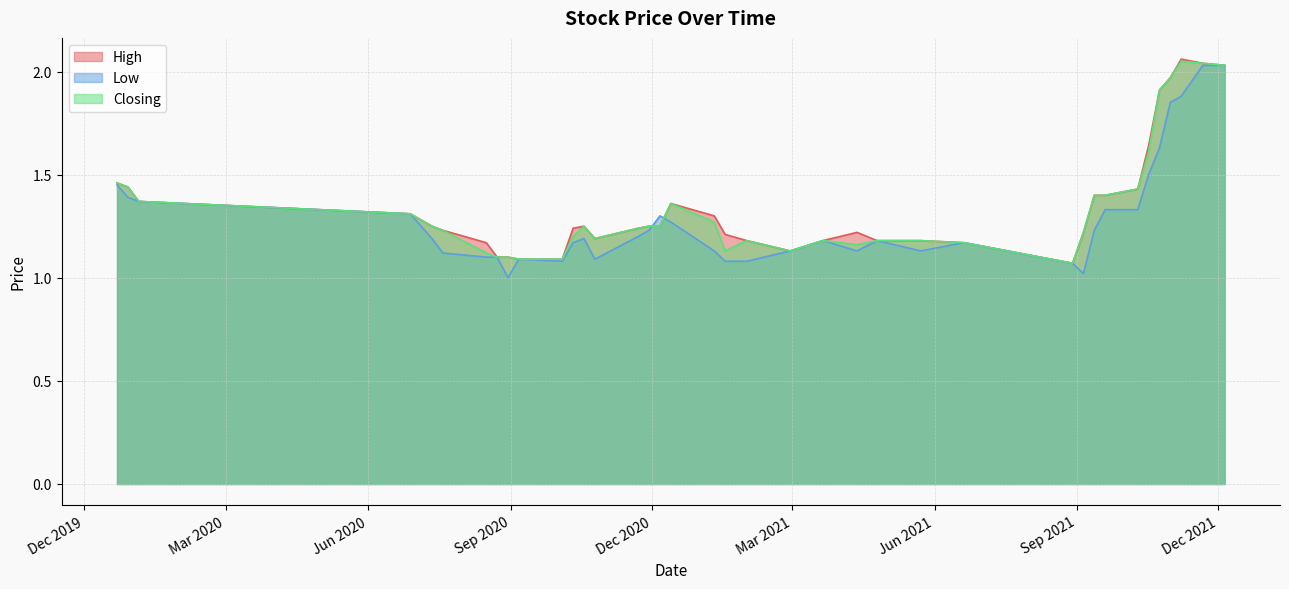

Between which two adjacent categories do Low and High first intersect?

13/12/2020 and 06/12/2020